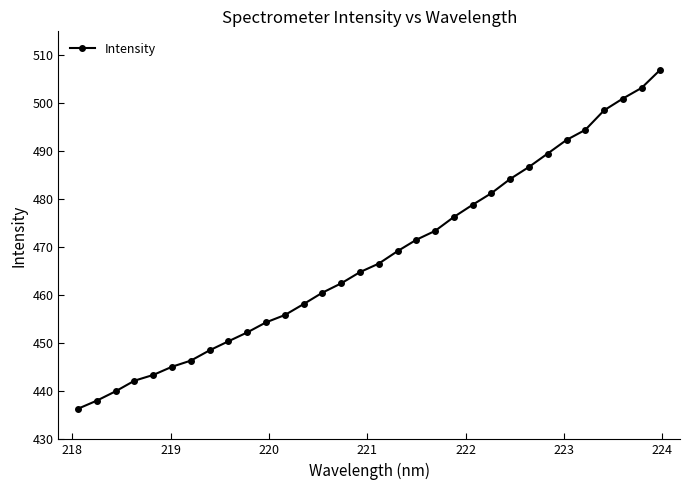

What is the greatest value displayed?

507.0